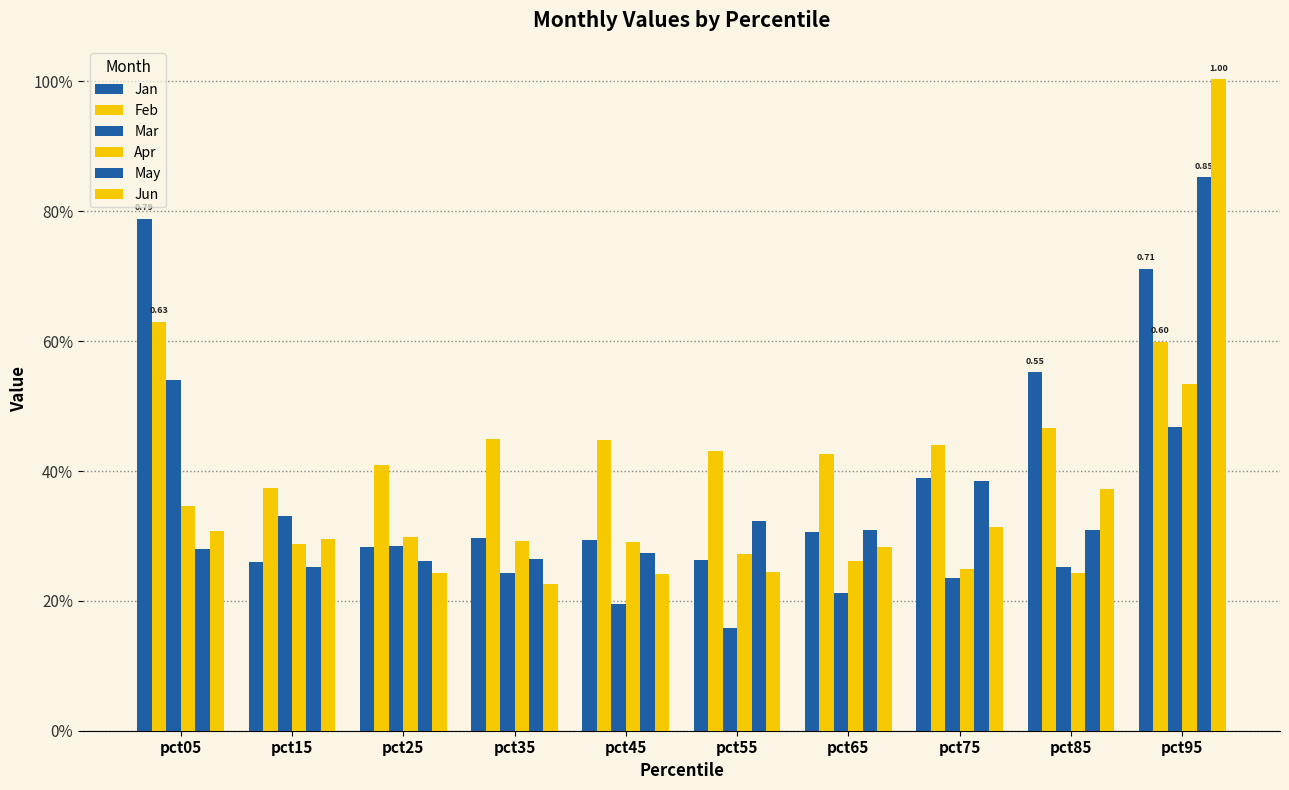

True or false: Mar has a value of 0.3 at pct15.

True